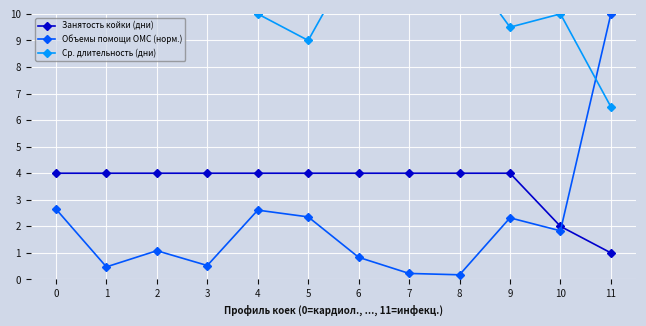

How many data points in Ср. длительность (дни) are above 11?

5